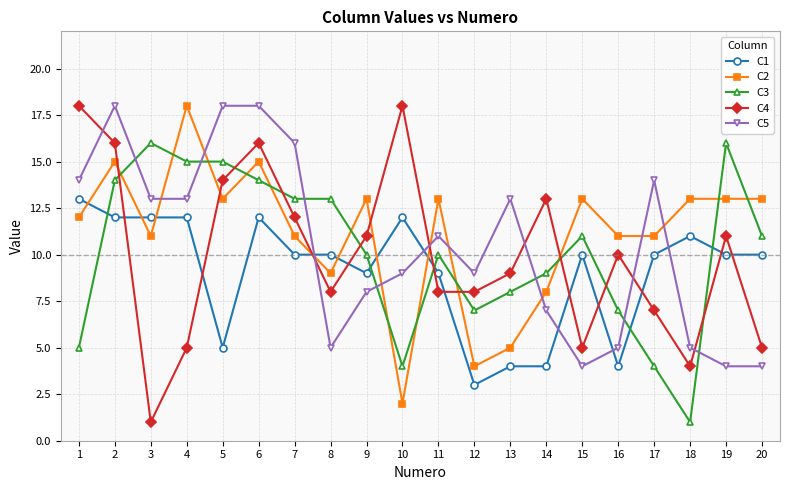

What is the maximum value shown in the chart?

18